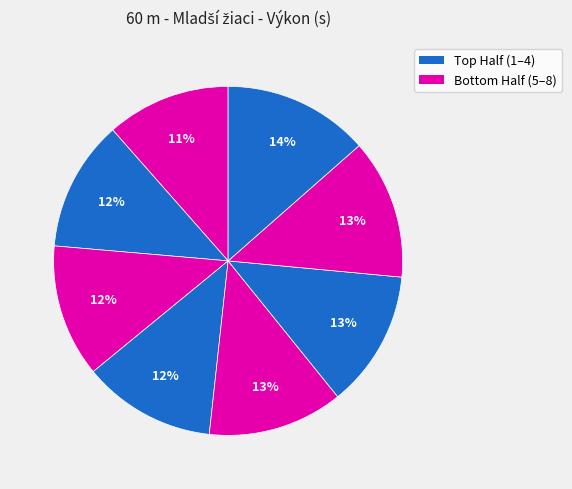

Count the number of slices in the pie.

8